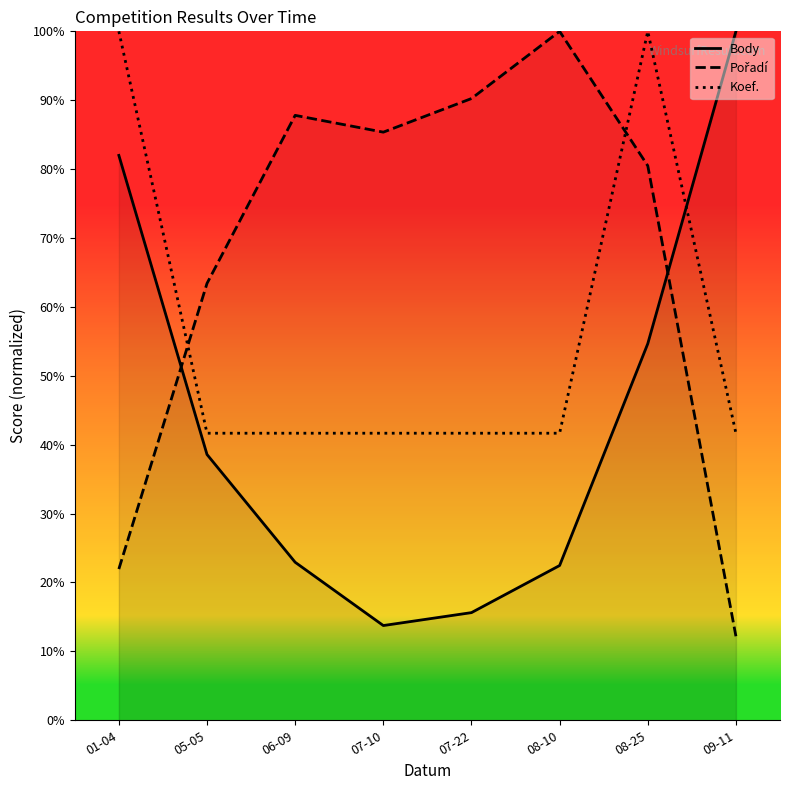

Reading left to right, transcribe all the data shown in this chart.

Body: 01-04=82.0	05-05=38.6	06-09=22.9	07-10=13.7	07-22=15.6	08-10=22.5	08-25=54.7	09-11=100.0
Pořadí: 01-04=22.0	05-05=63.4	06-09=87.8	07-10=85.4	07-22=90.2	08-10=100.0	08-25=80.5	09-11=12.2
Koef.: 01-04=100.0	05-05=41.7	06-09=41.7	07-10=41.7	07-22=41.7	08-10=41.7	08-25=100.0	09-11=41.7